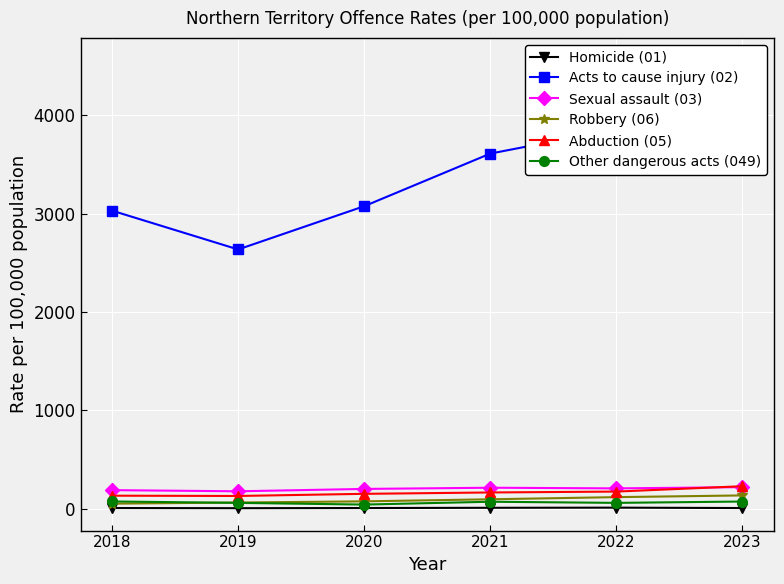

Where is the first local minimum for Abduction (05)?

2019